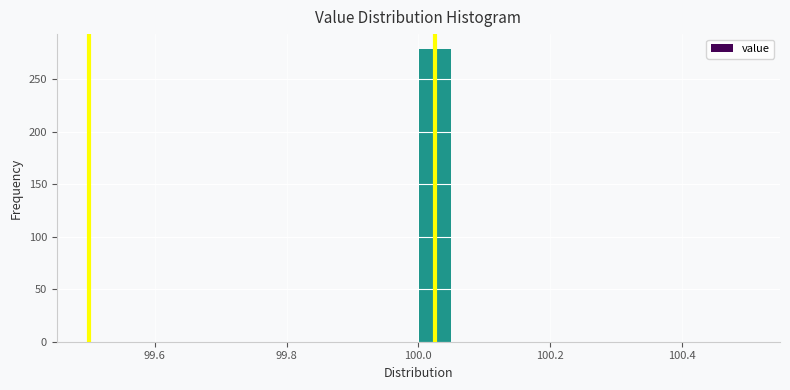

Read against the x-axis, roughly where is the centre of the tallest bar?

100.02